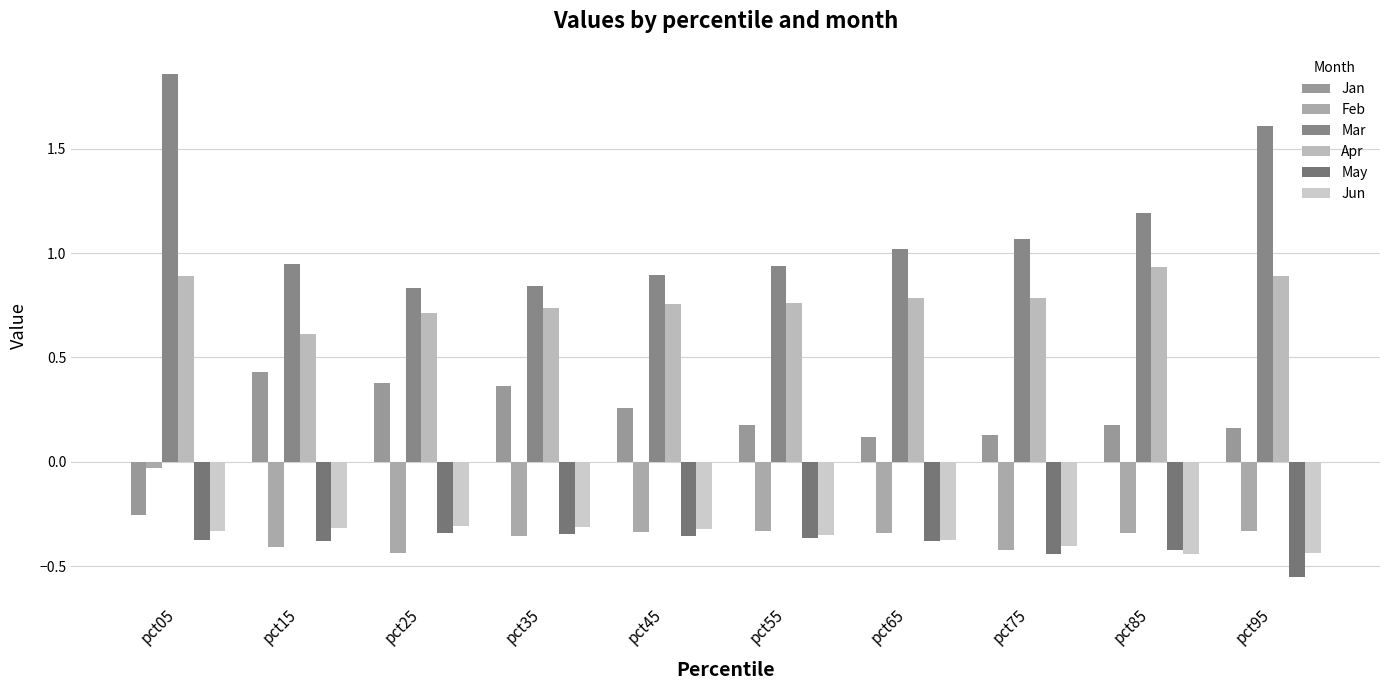

How many values in the Mar series are below 1?

5